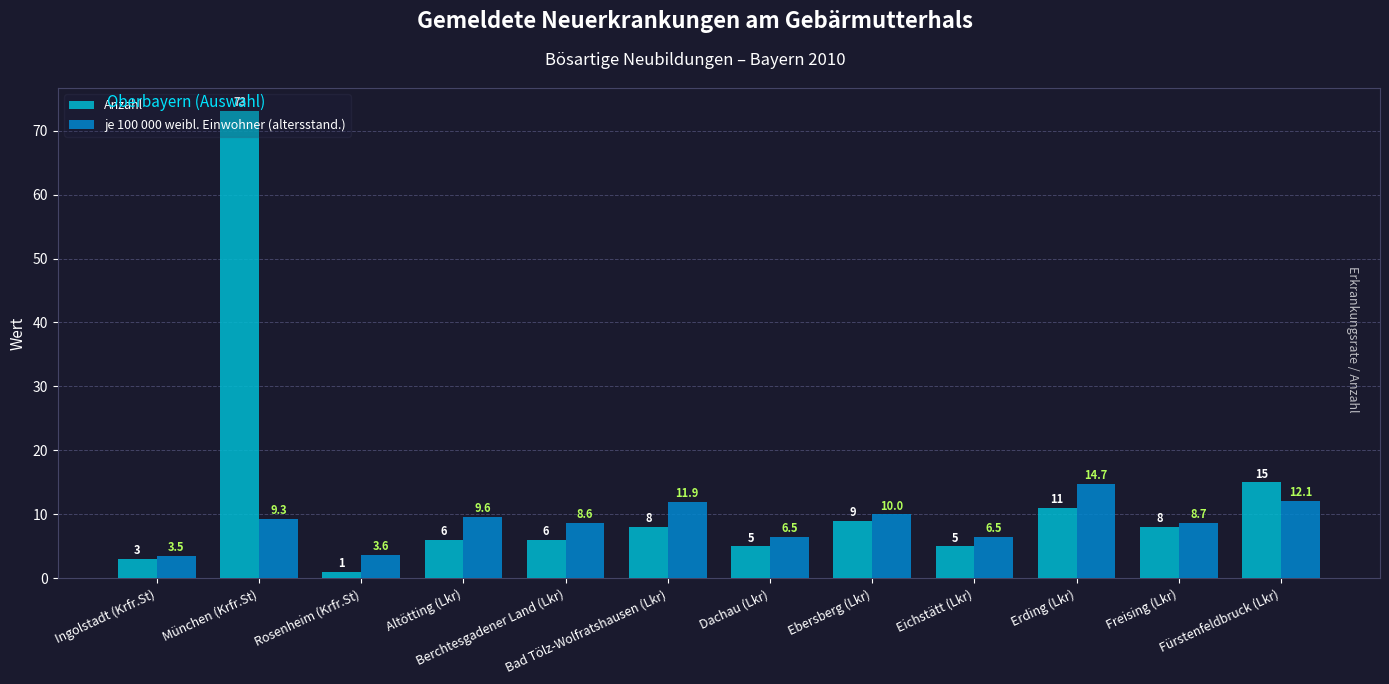

What is the difference between the highest and lowest values at Rosenheim (Krfr.St)?

2.6